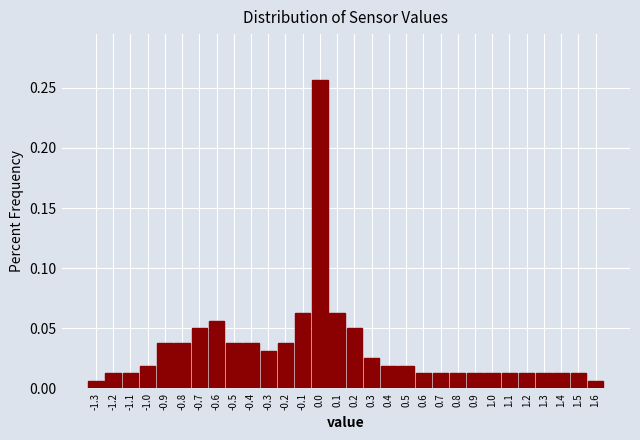

Reading left to right, transcribe this chart: for each bar, give the range it covers on the x-axis and its height. The values are not printed on the chart, so give them approximately, as read against the axis.

-1.35 to -1.25: 0.005
-1.25 to -1.15: 0.015
-1.15 to -1.05: 0.015
-1.05 to -0.95: 0.020
-0.95 to -0.85: 0.040
-0.85 to -0.75: 0.040
-0.75 to -0.65: 0.050
-0.65 to -0.55: 0.055
-0.55 to -0.45: 0.040
-0.45 to -0.35: 0.040
-0.35 to -0.25: 0.030
-0.25 to -0.15: 0.040
-0.15 to -0.05: 0.065
-0.05 to 0.05: 0.255
0.05 to 0.15: 0.065
0.15 to 0.25: 0.050
0.25 to 0.35: 0.025
0.35 to 0.45: 0.020
0.45 to 0.55: 0.020
0.55 to 0.65: 0.015
0.65 to 0.75: 0.015
0.75 to 0.85: 0.015
0.85 to 0.95: 0.015
0.95 to 1.05: 0.015
1.05 to 1.15: 0.015
1.15 to 1.25: 0.015
1.25 to 1.35: 0.015
1.35 to 1.45: 0.015
1.45 to 1.55: 0.015
1.55 to 1.65: 0.005